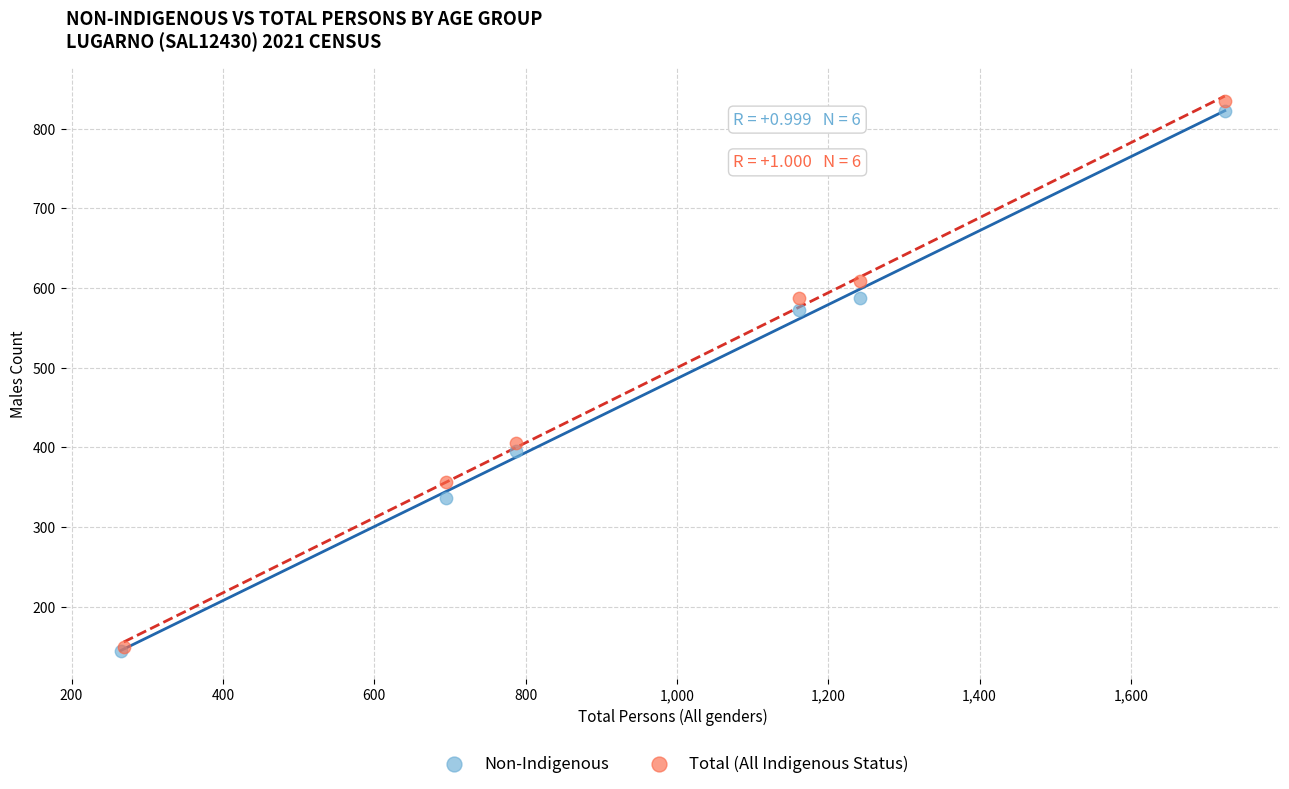

What are all the series names shown in the legend?

Non-Indigenous, Total (All Indigenous Status)